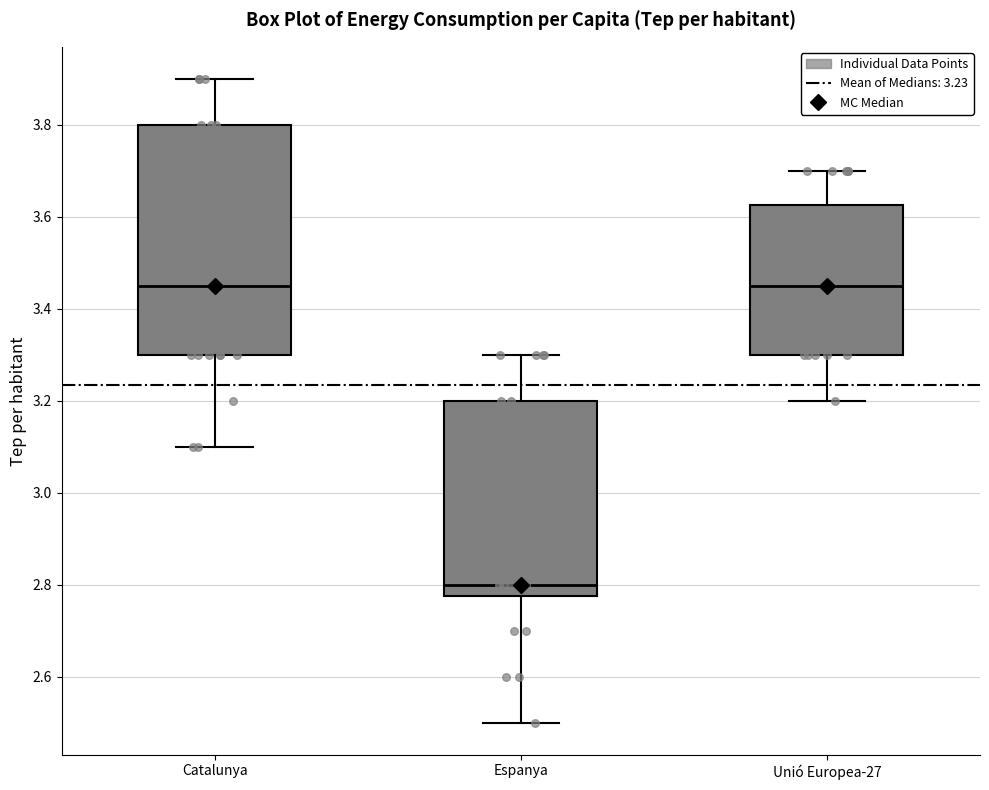

Reading left to right, transcribe this box plot: for each box, give where its median line is, the range the box spans, and where its two whiskers end, as read against the y-axis. The values are not printed on the chart, so give them approximately, as read against the axis.

Catalunya: median 3.46, box 3.30 to 3.80, whiskers 3.10 to 3.90
Espanya: median 2.80, box 2.78 to 3.20, whiskers 2.50 to 3.30
Unió Europea-27: median 3.46, box 3.30 to 3.62, whiskers 3.20 to 3.70